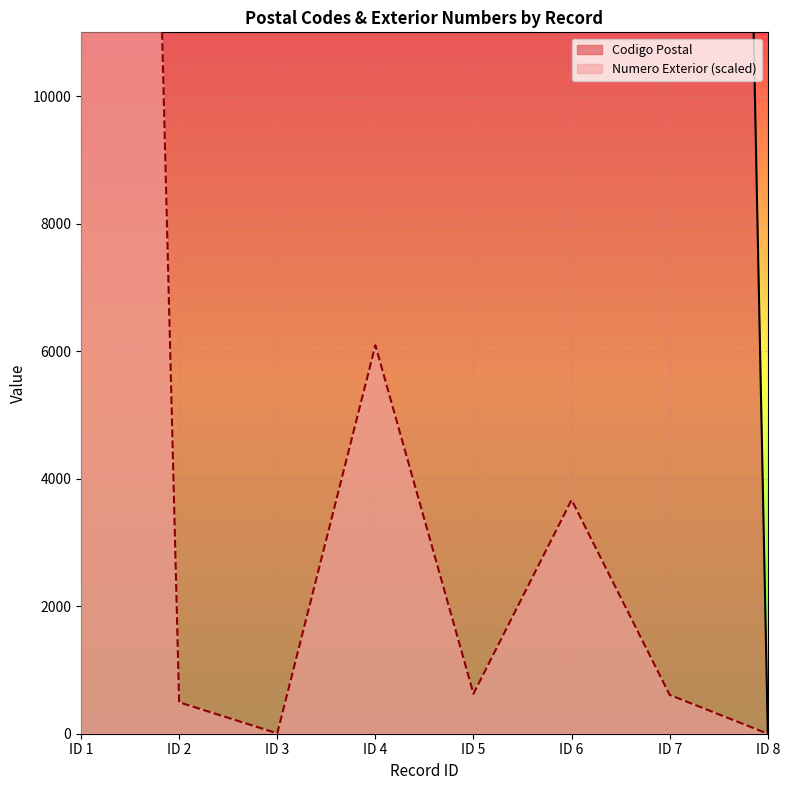

The value of Codigo Postal at ID 4 is 132153.4. True or false?

False